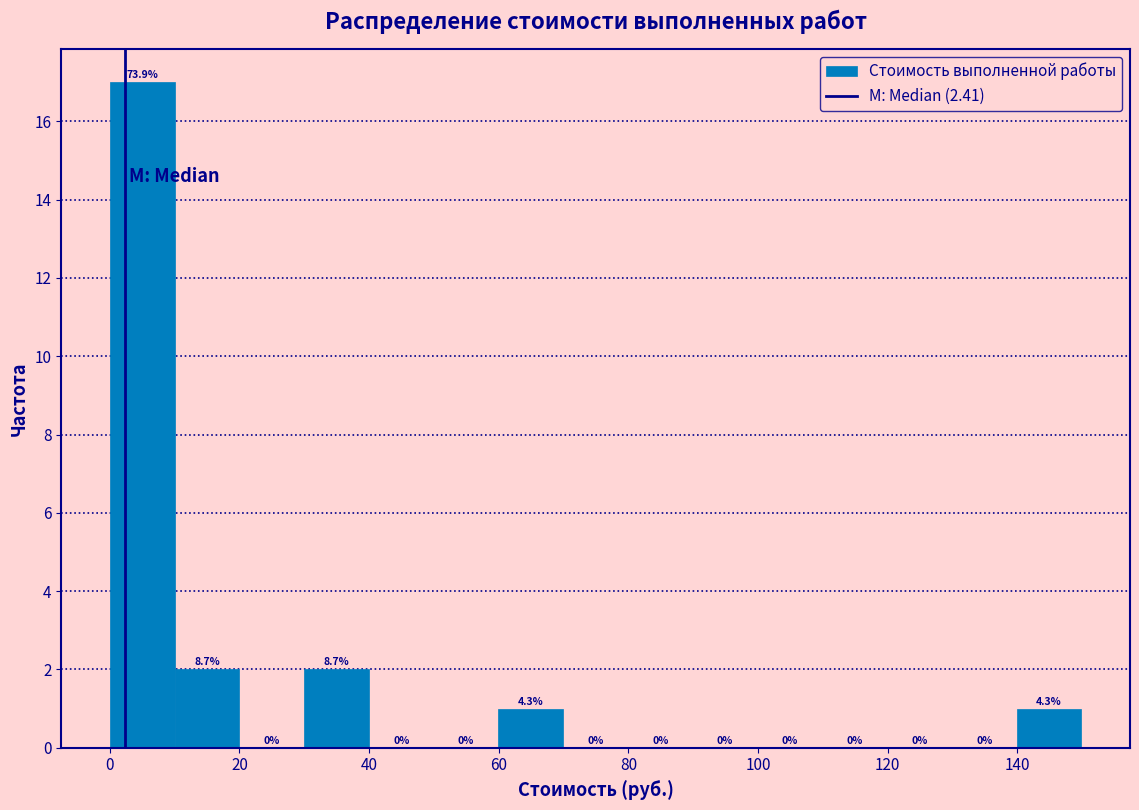

Which range on the x-axis has the tallest bar?

0 to 10